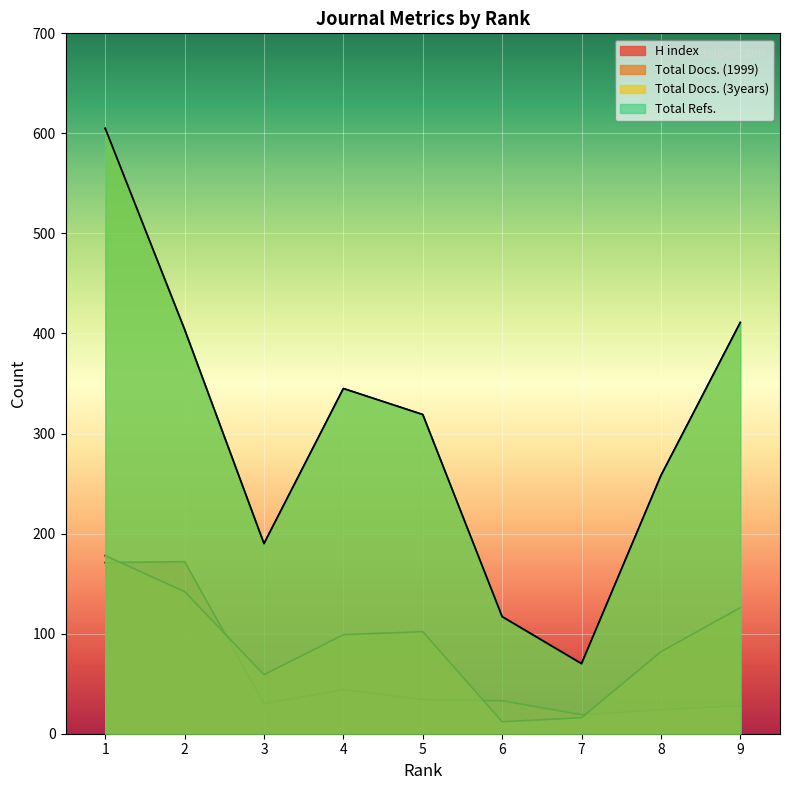

Rank the series at 6 from highest to lowest value.

Total Docs. (3years), Total Refs., H index, Total Docs. (1999)